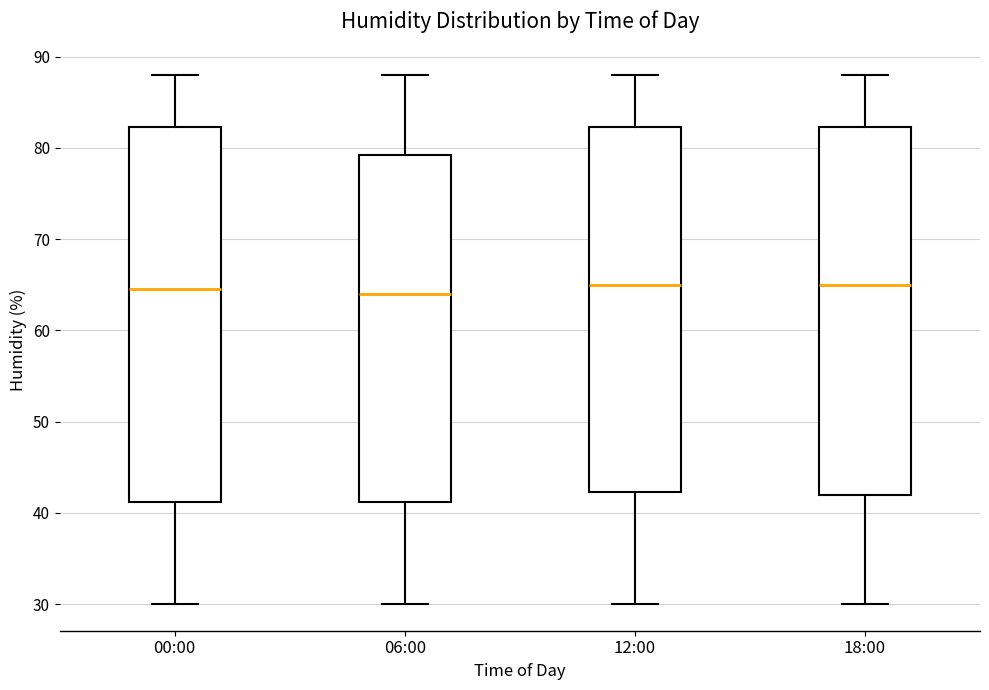

Reading left to right, transcribe this box plot: for each box, give where its median line is, the range the box spans, and where its two whiskers end, as read against the y-axis. The values are not printed on the chart, so give them approximately, as read against the axis.

00:00: median 65, box 41 to 82, whiskers 30 to 88
06:00: median 64, box 41 to 79, whiskers 30 to 88
12:00: median 65, box 42 to 82, whiskers 30 to 88
18:00: median 65, box 42 to 82, whiskers 30 to 88